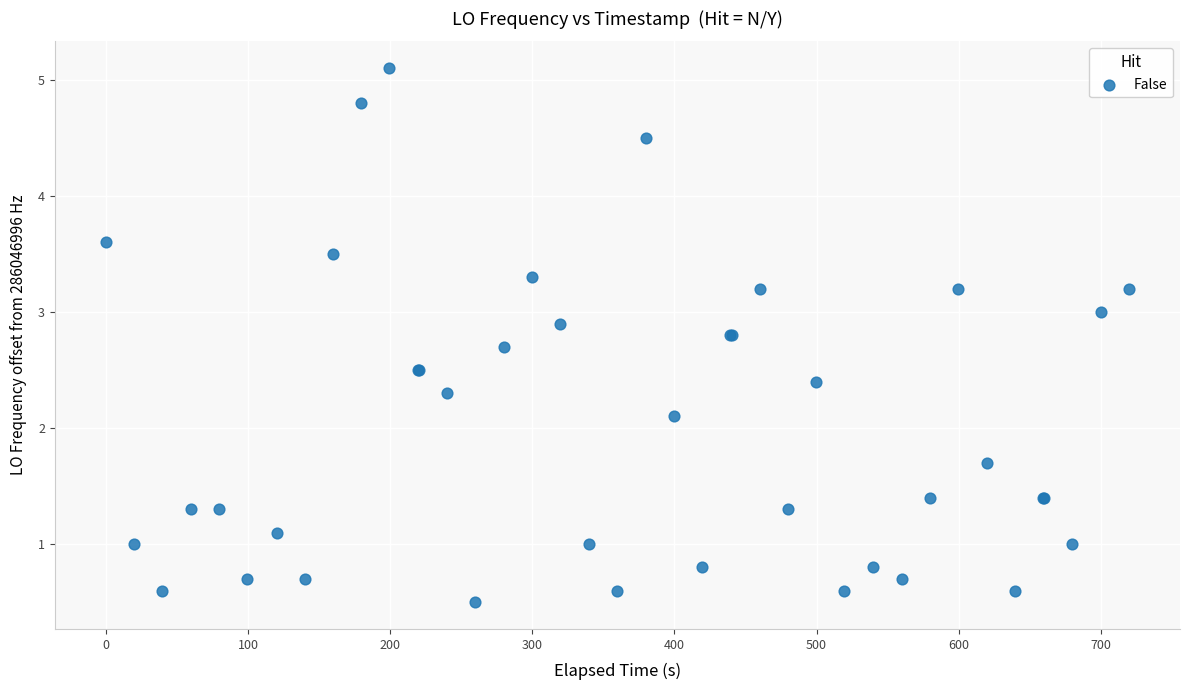

What Y value in the scatter plot is closest to 2?

2.1